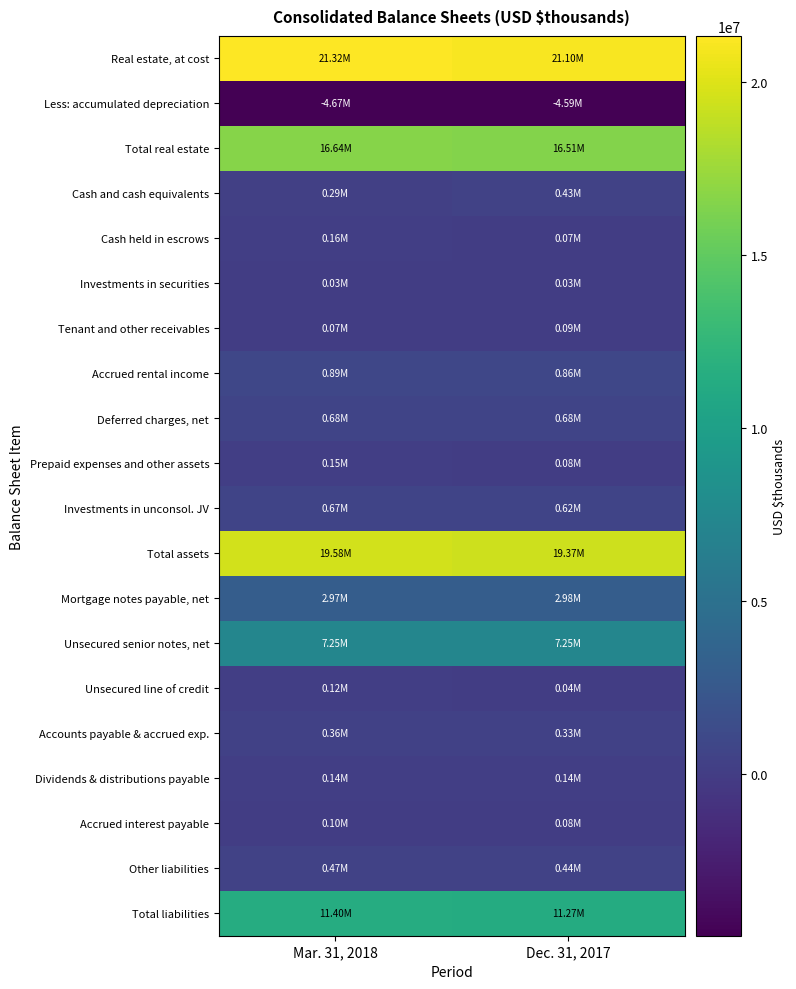

Reading left to right, what are all the values shown in this chart?

Real estate, at cost: Mar. 31, 2018=21316644	Dec. 31, 2017=21096642
Less: accumulated depreciation: Mar. 31, 2018=-4674838	Dec. 31, 2017=-4589634
Total real estate: Mar. 31, 2018=16641806	Dec. 31, 2017=16507008
Cash and cash equivalents: Mar. 31, 2018=294571	Dec. 31, 2017=434767
Cash held in escrows: Mar. 31, 2018=160558	Dec. 31, 2017=70602
Investments in securities: Mar. 31, 2018=29353	Dec. 31, 2017=29161
Tenant and other receivables: Mar. 31, 2018=73401	Dec. 31, 2017=92186
Accrued rental income: Mar. 31, 2018=888907	Dec. 31, 2017=861575
Deferred charges, net: Mar. 31, 2018=681369	Dec. 31, 2017=679038
Prepaid expenses and other assets: Mar. 31, 2018=147256	Dec. 31, 2017=77971
Investments in unconsol. JV: Mar. 31, 2018=666718	Dec. 31, 2017=619925
Total assets: Mar. 31, 2018=19583939	Dec. 31, 2017=19372233
Mortgage notes payable, net: Mar. 31, 2018=2974930	Dec. 31, 2017=2979281
Unsecured senior notes, net: Mar. 31, 2018=7249383	Dec. 31, 2017=7247330
Unsecured line of credit: Mar. 31, 2018=115000	Dec. 31, 2017=45000
Accounts payable & accrued exp.: Mar. 31, 2018=355002	Dec. 31, 2017=331500
Dividends & distributions payable: Mar. 31, 2018=139218	Dec. 31, 2017=139040
Accrued interest payable: Mar. 31, 2018=96176	Dec. 31, 2017=83646
Other liabilities: Mar. 31, 2018=470140	Dec. 31, 2017=443980
Total liabilities: Mar. 31, 2018=11399849	Dec. 31, 2017=11269777